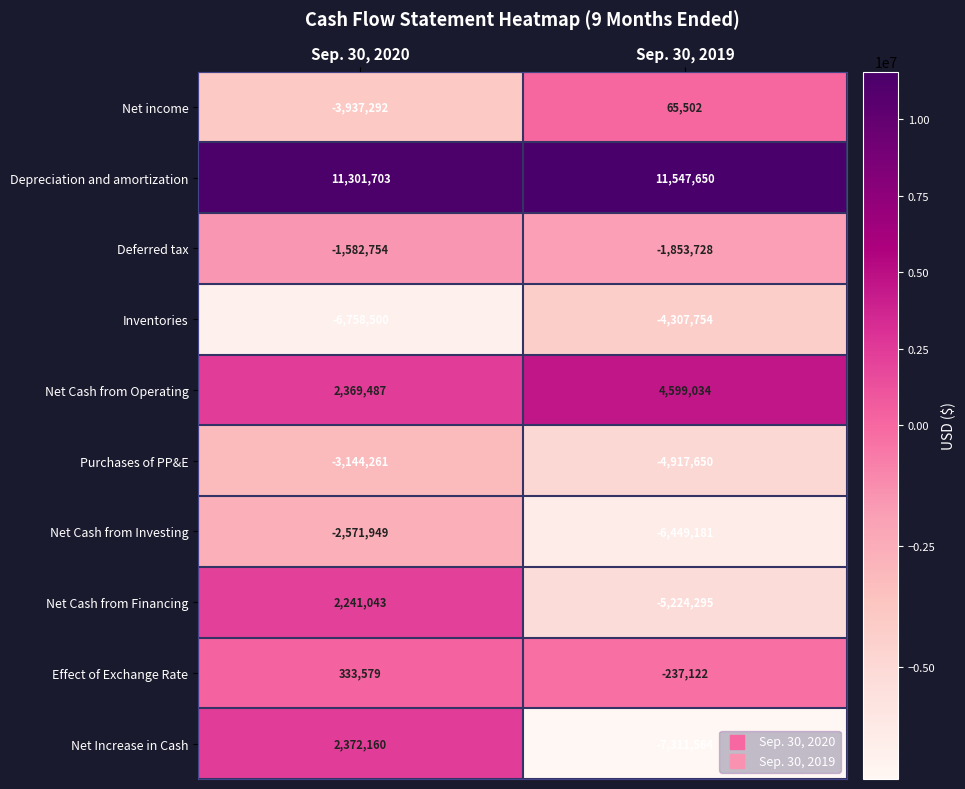

Rank the series at Sep. 30, 2019 from lowest to highest value.

Net Increase in Cash, Net Cash from Investing, Net Cash from Financing, Purchases of PP&E, Inventories, Deferred tax, Effect of Exchange Rate, Net income, Net Cash from Operating, Depreciation and amortization